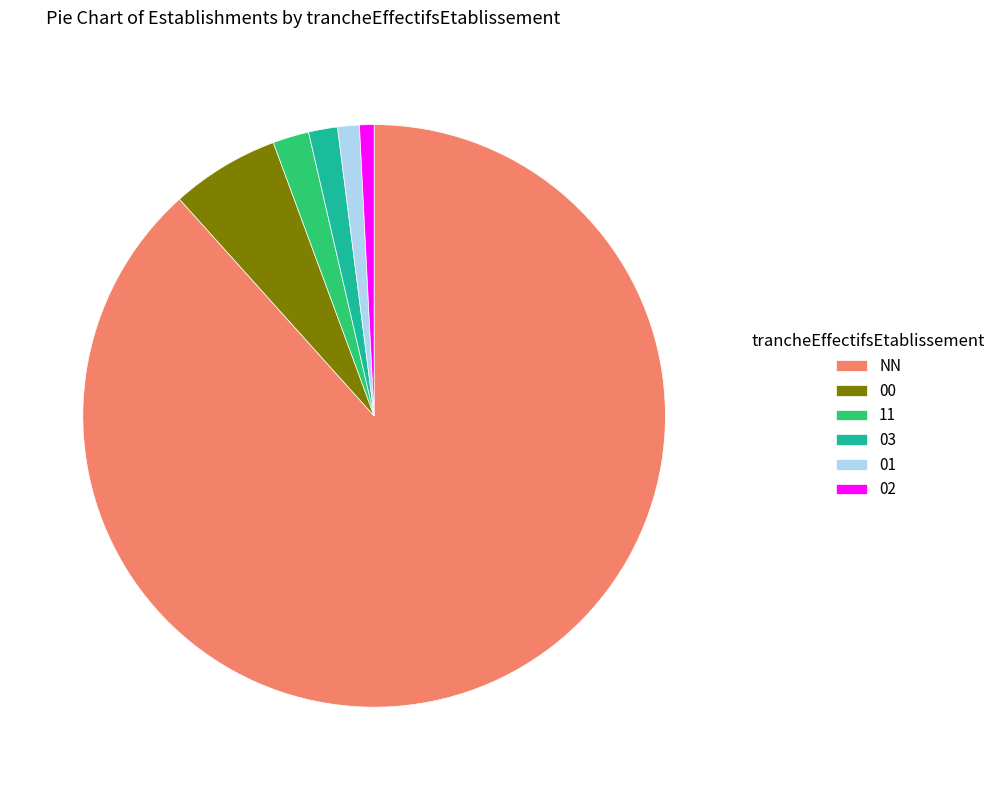

What is the largest slice in the pie chart?

NN